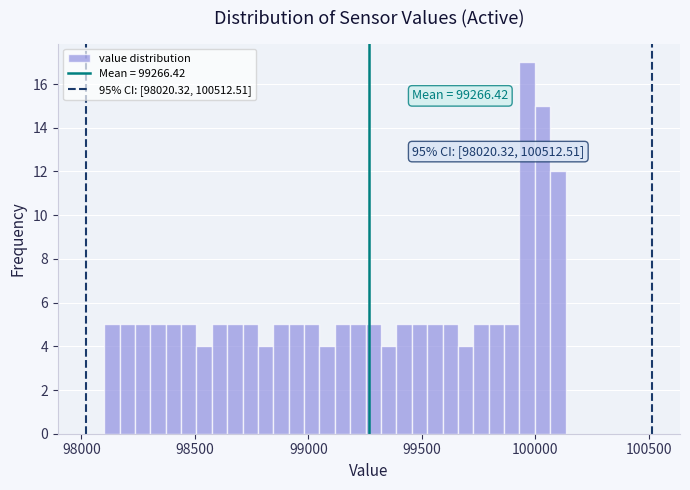

Read against the x-axis, roughly where is the centre of the tallest bar?

99950